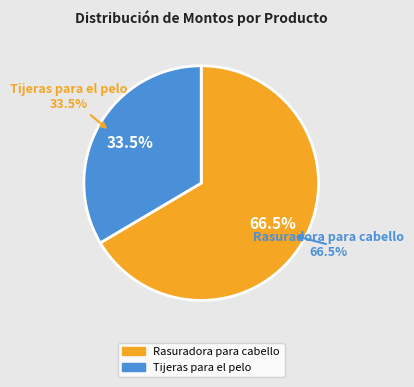

To the nearest percent, what portion does Rasuradora para cabello represent?

66%